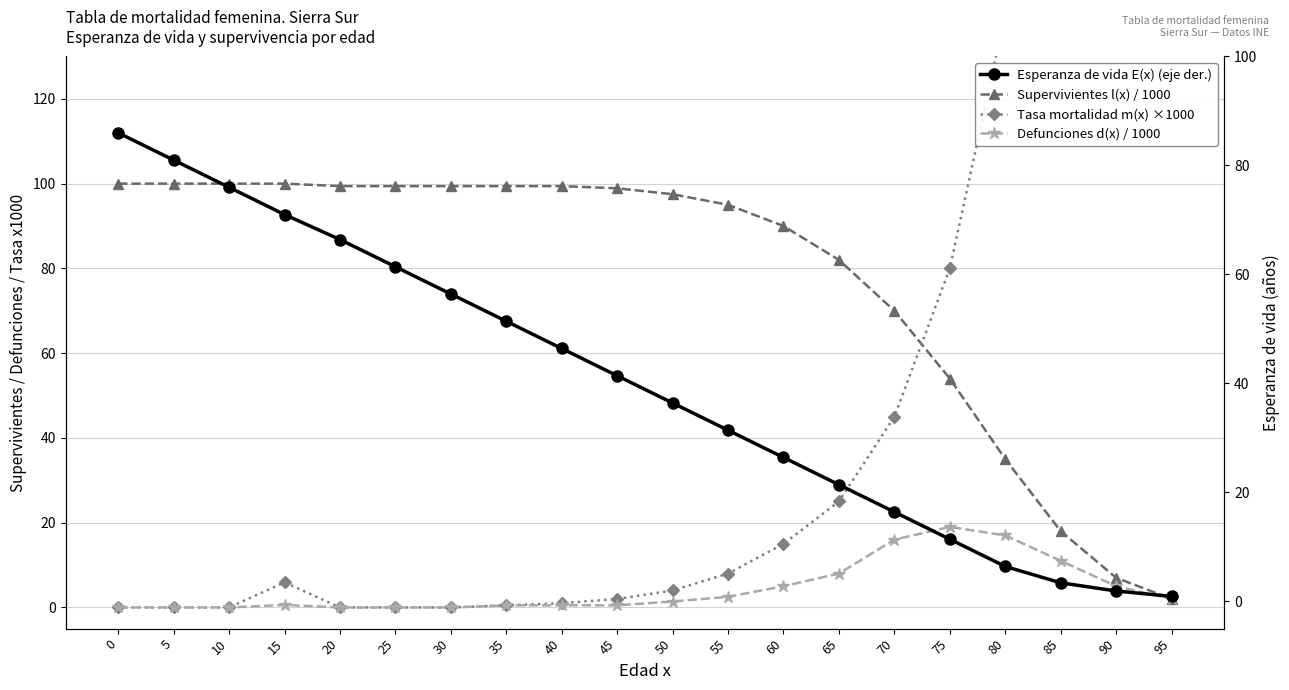

What is the difference between the Esperanza de vida E(x) (eje der.) values at 40 and 15?

24.6